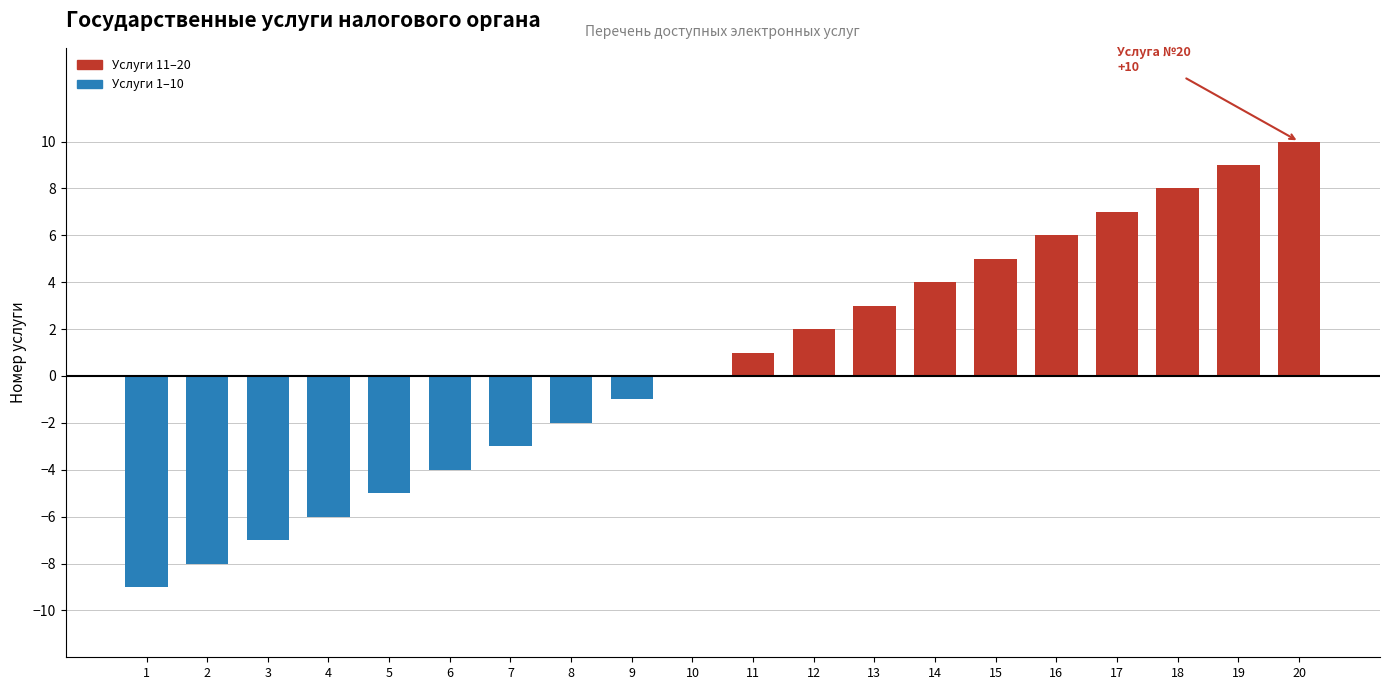

How many data points does each series have?

20